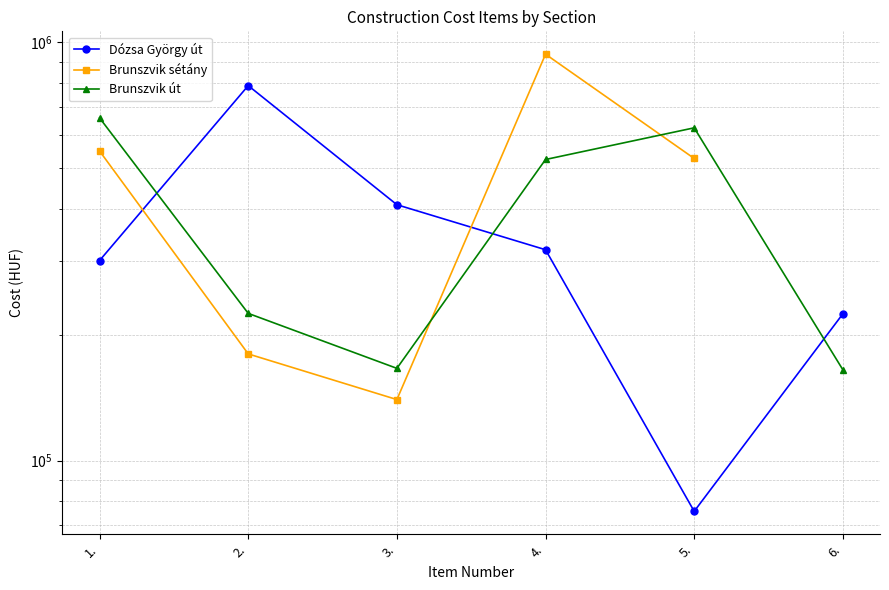

What is the greatest value displayed?

937500.0